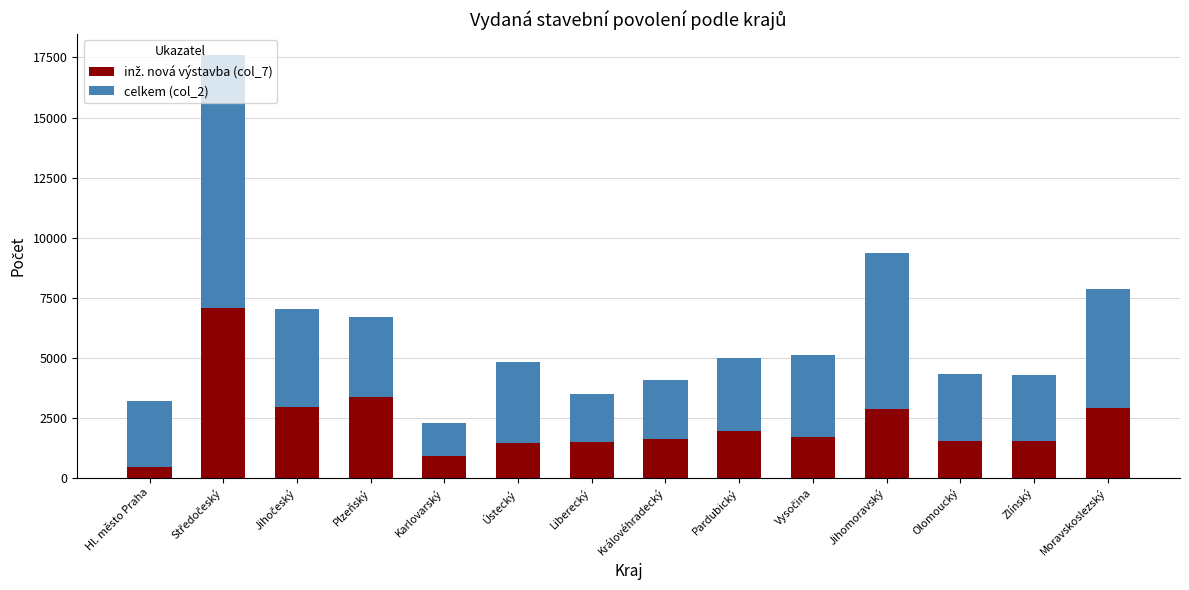

What is the total value across all series at Jihomoravský?

9338